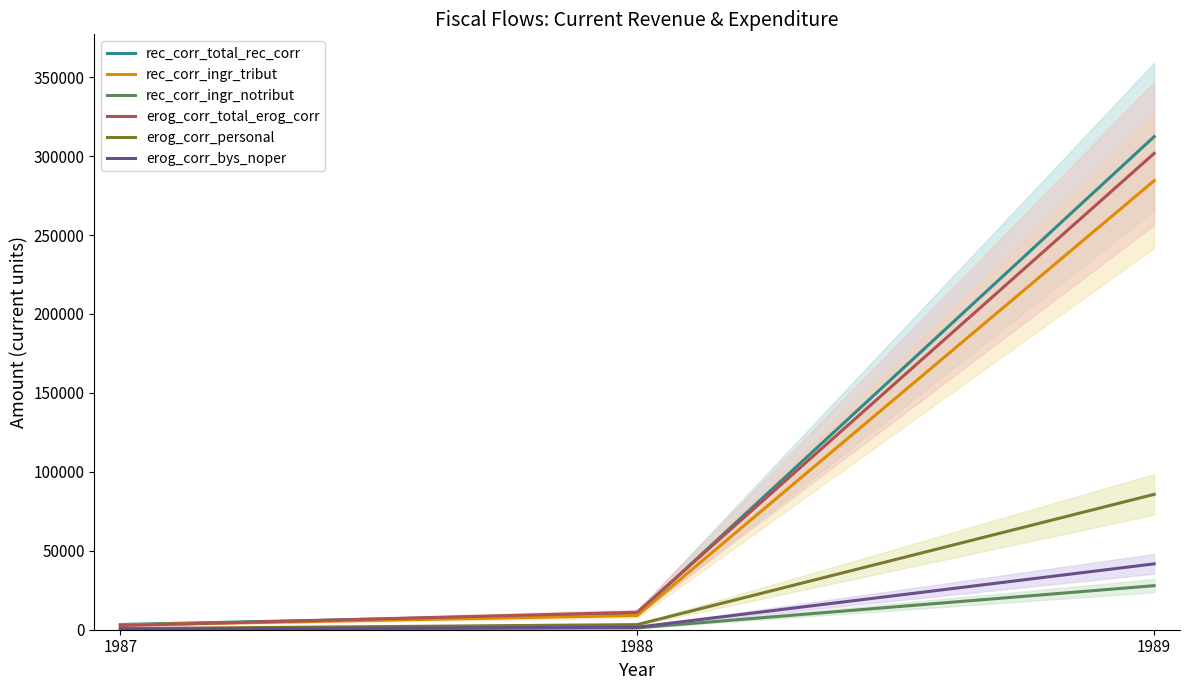

What is the value of the erog_corr_total_erog_corr point at the 1st from the left?

2648.0